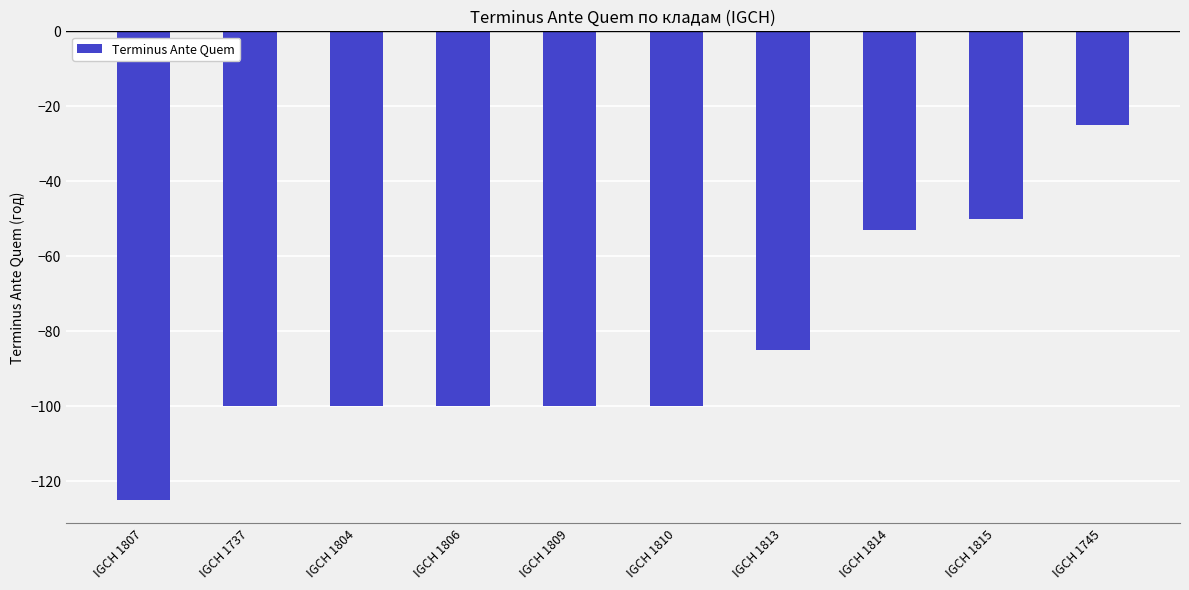

At which label does the data first exceed -100?

IGCH 1813